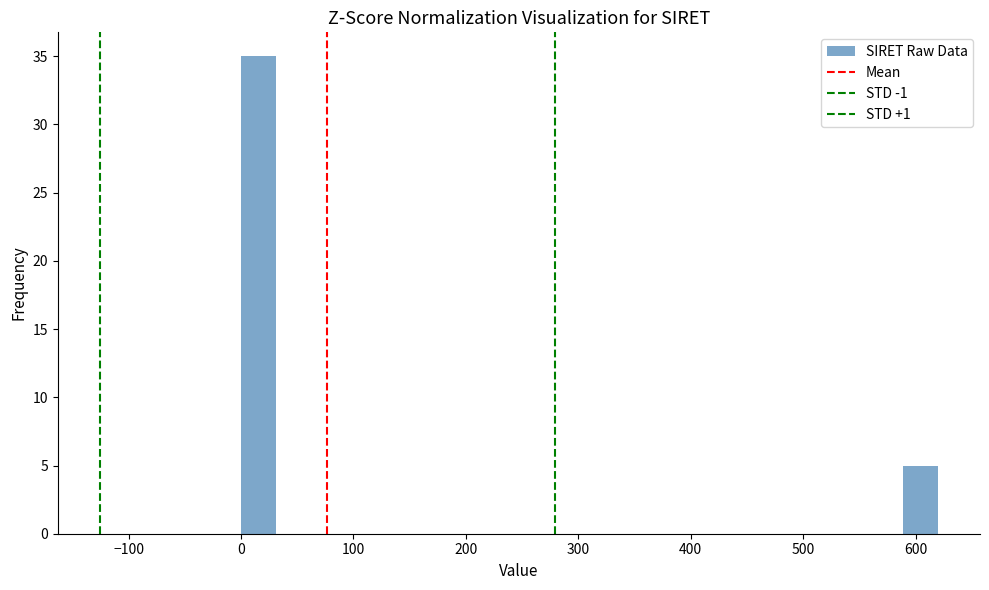

Around what value on the x-axis is the tallest bar? Give the approximate position of its centre, as read against the axis.

20